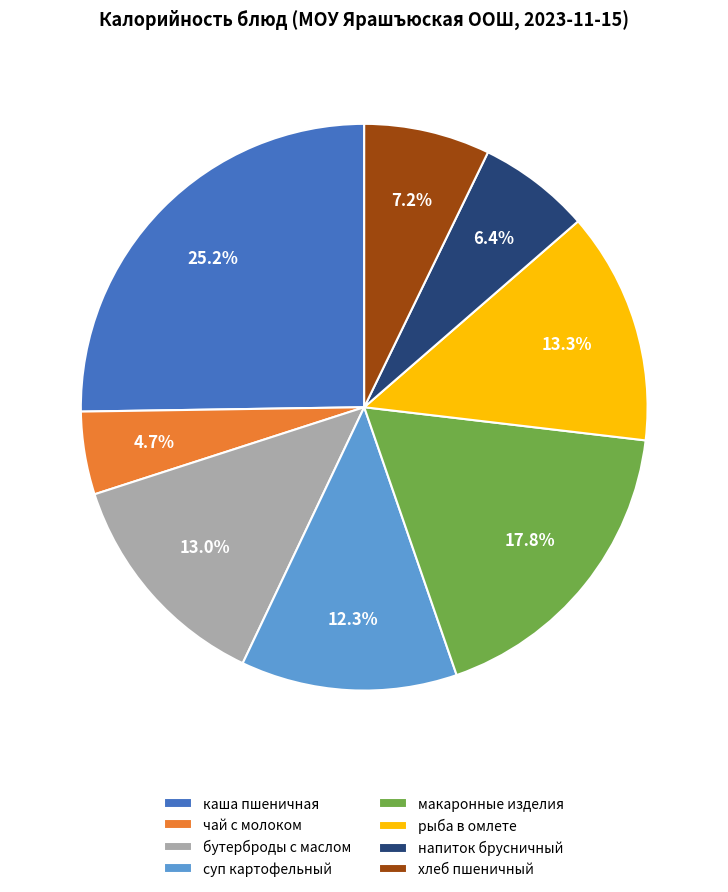

What portion of the pie excludes суп картофельный?

87.7%